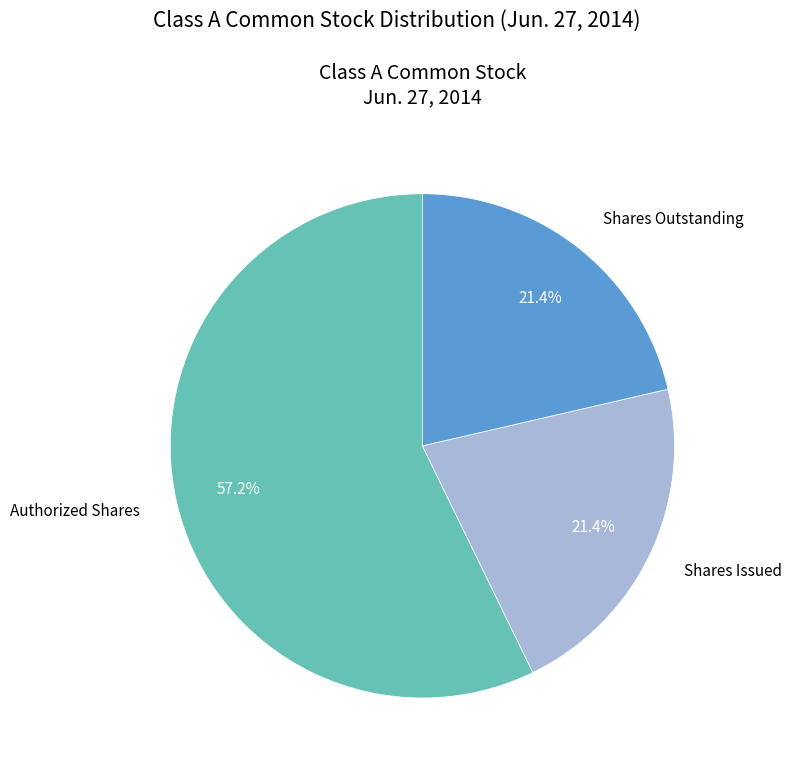

Count the number of slices in the pie.

3